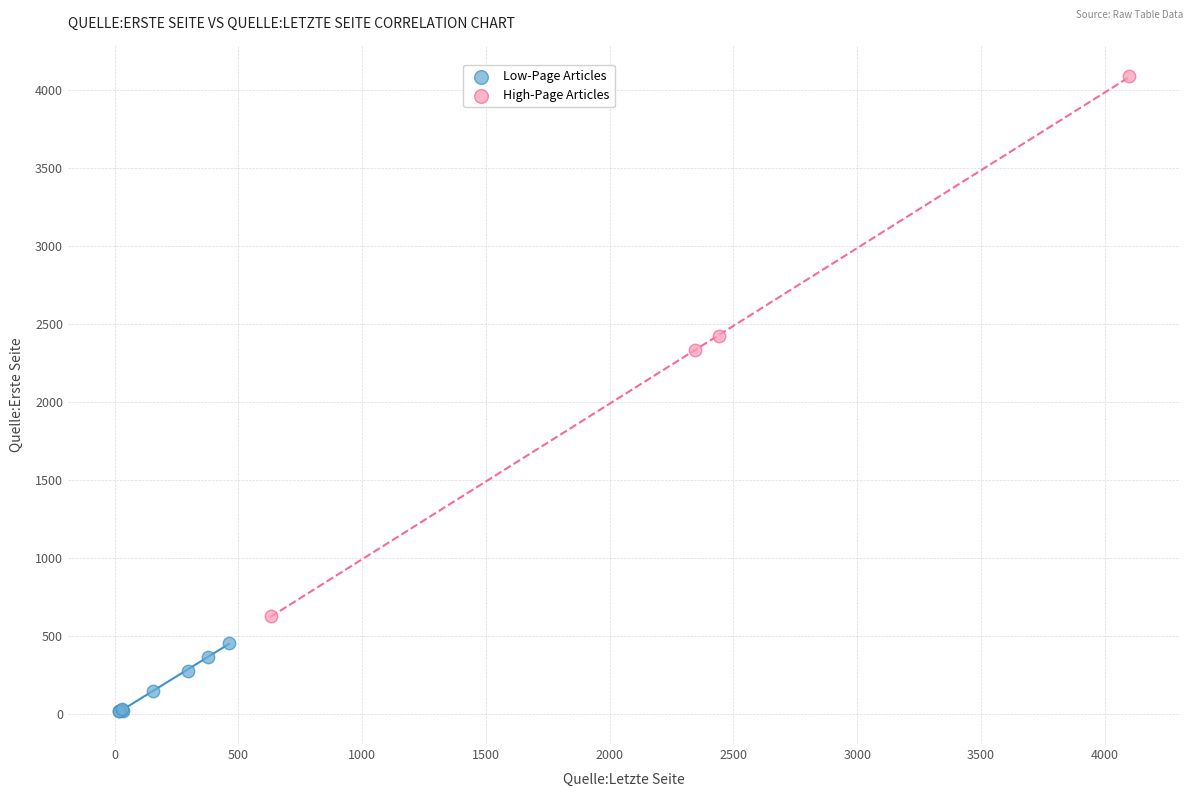

Which series has the widest spread of Y values?

High-Page Articles